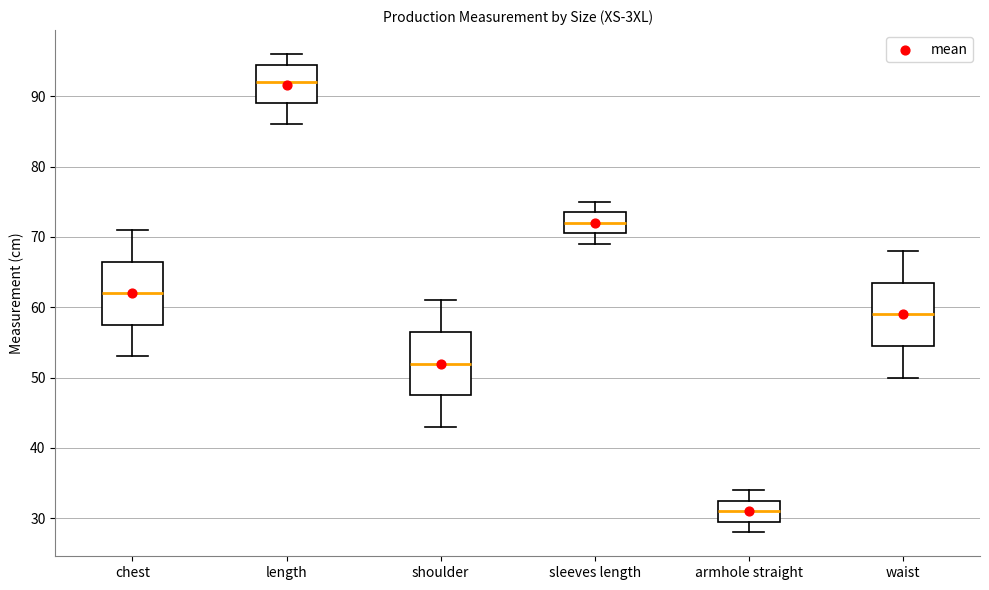

Reading left to right, transcribe this box plot: for each box, give where its median line is, the range the box spans, and where its two whiskers end, as read against the y-axis. The values are not printed on the chart, so give them approximately, as read against the axis.

chest: median 62, box 58 to 67, whiskers 53 to 71
length: median 92, box 89 to 95, whiskers 86 to 96
shoulder: median 52, box 48 to 57, whiskers 43 to 61
sleeves length: median 72, box 71 to 74, whiskers 69 to 75
armhole straight: median 31, box 30 to 33, whiskers 28 to 34
waist: median 59, box 55 to 64, whiskers 50 to 68